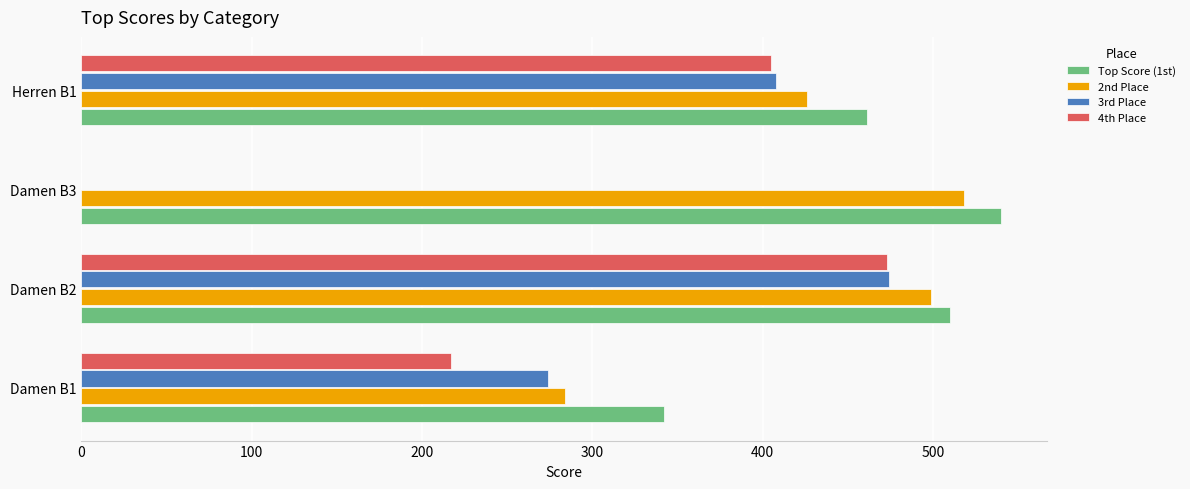

The value of 3rd Place at Herren B1 is 408. True or false?

True